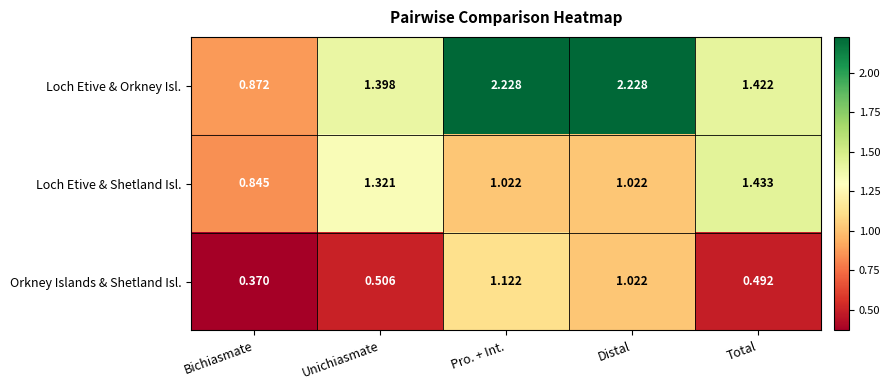

Which series has the largest range (max minus min)?

Loch Etive & Orkney Isl.